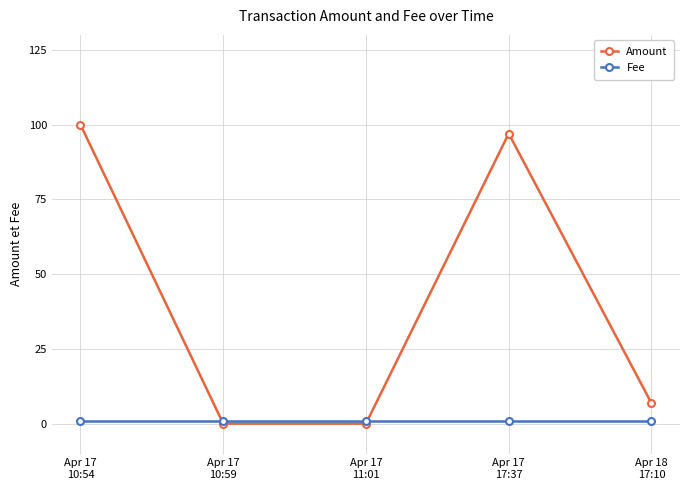

Which series has the largest total across all categories?

Amount